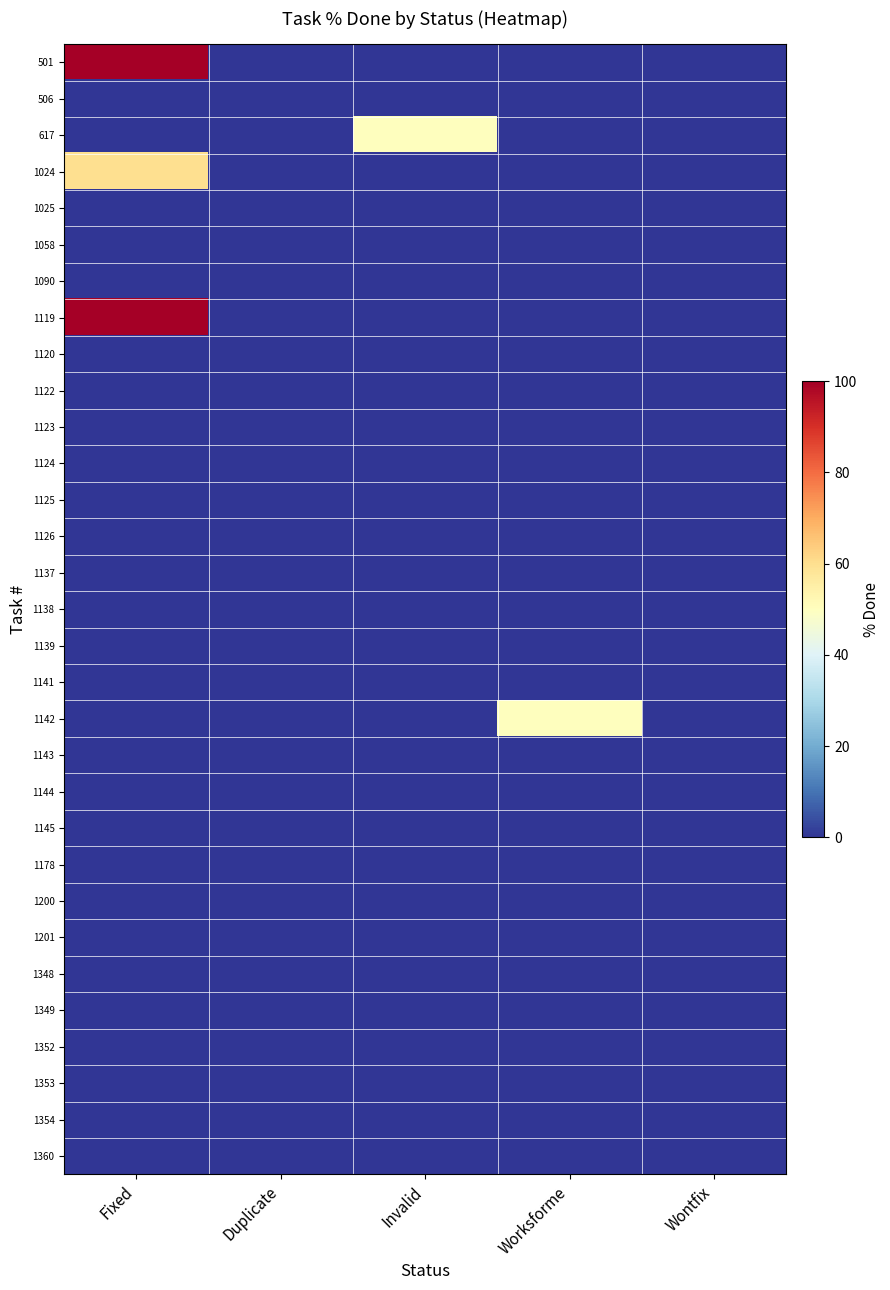

What is the spread (max minus min) of values at Worksforme?

50